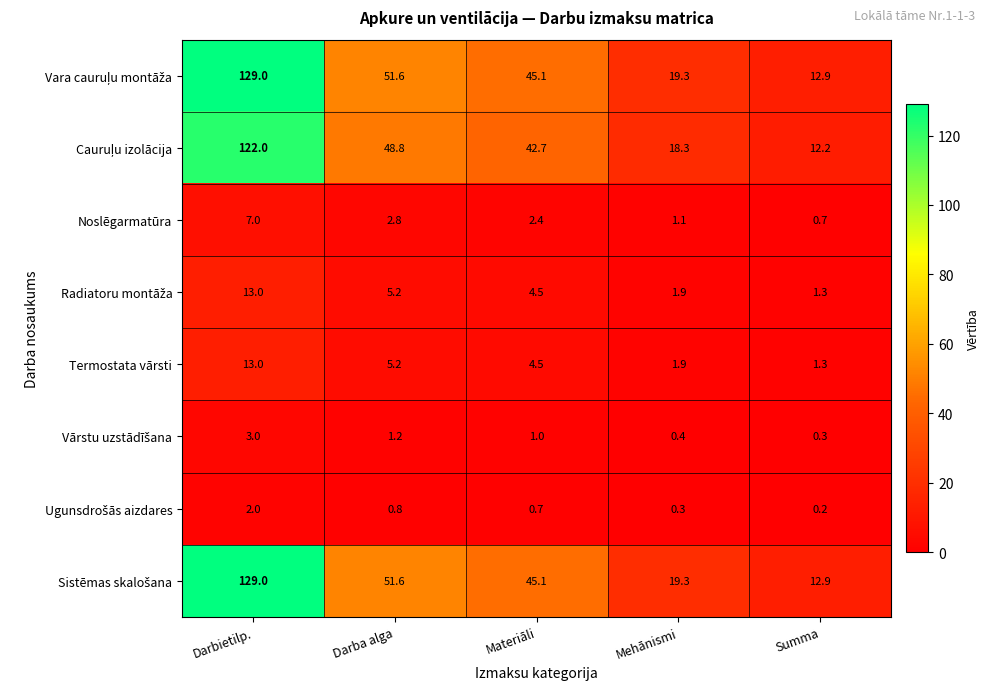

At which category is the sum across all series the highest?

Darbietilp.